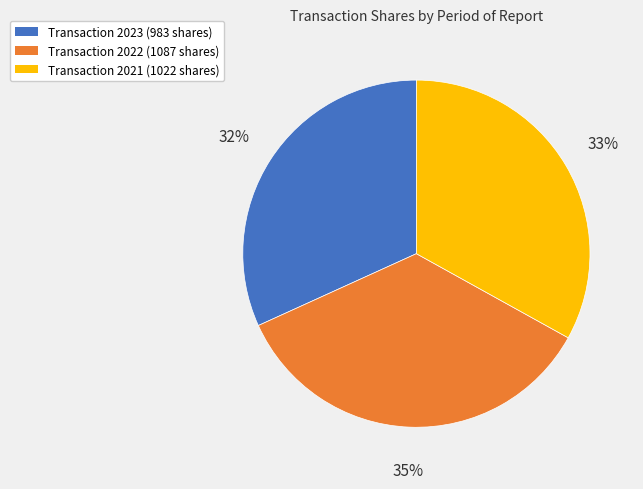

To the nearest percent, what is the difference between the largest and smallest slice percentages?

3%